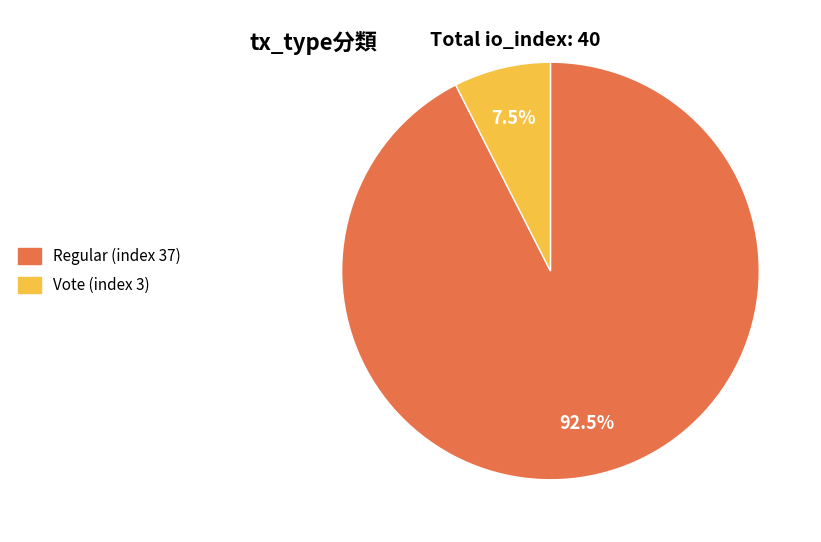

To the nearest percent, what is the difference between the largest and smallest slice percentages?

85%